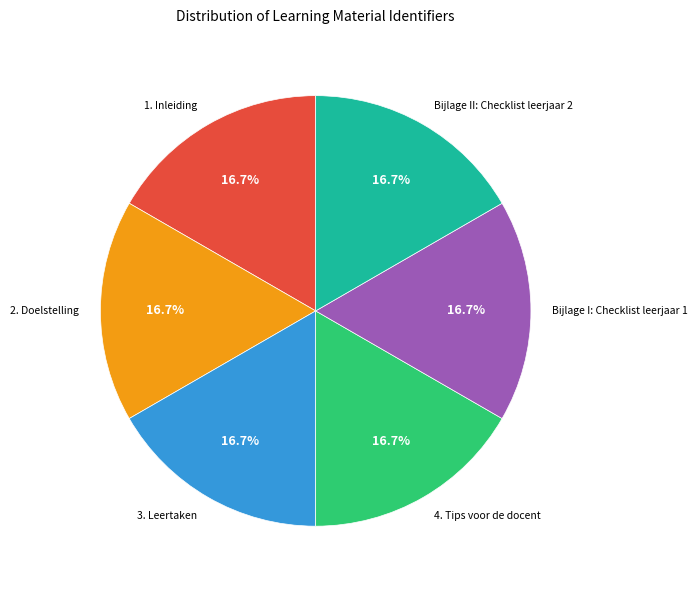

Combined, do 4. Tips voor de docent and 1. Inleiding account for over 50%?

No